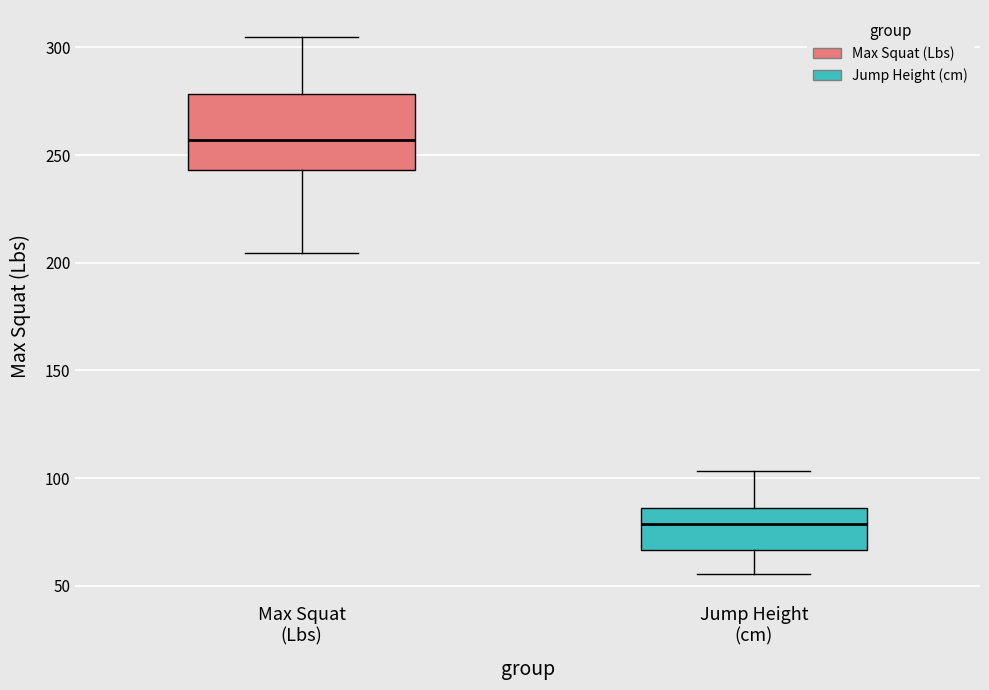

Where does the median line of the box for Jump Height (cm) sit on the y-axis? The values are not printed on the chart, so give them approximately, as read against the axis.

80